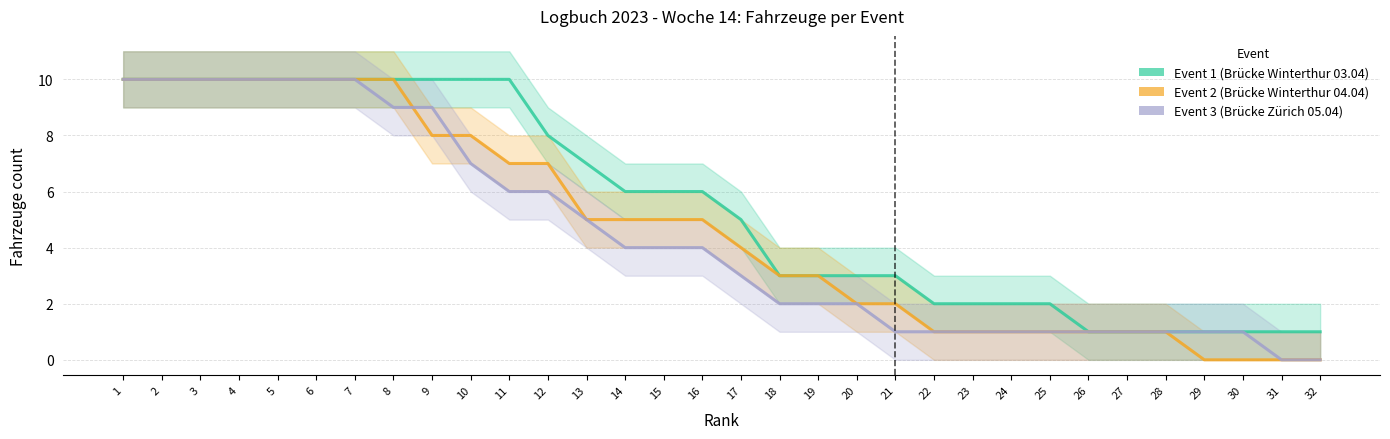

True or false: Event 1 (Brücke Winterthur 03.04) and Event 2 (Brücke Winterthur 04.04) intersect in this chart.

False